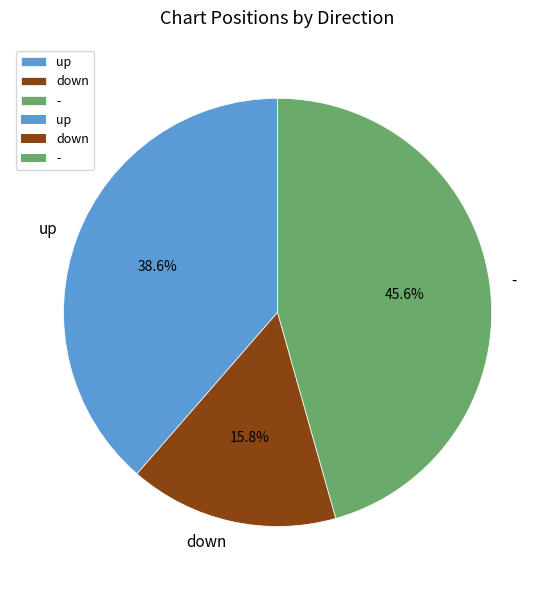

What percentage is the - slice, to the nearest percent?

46%